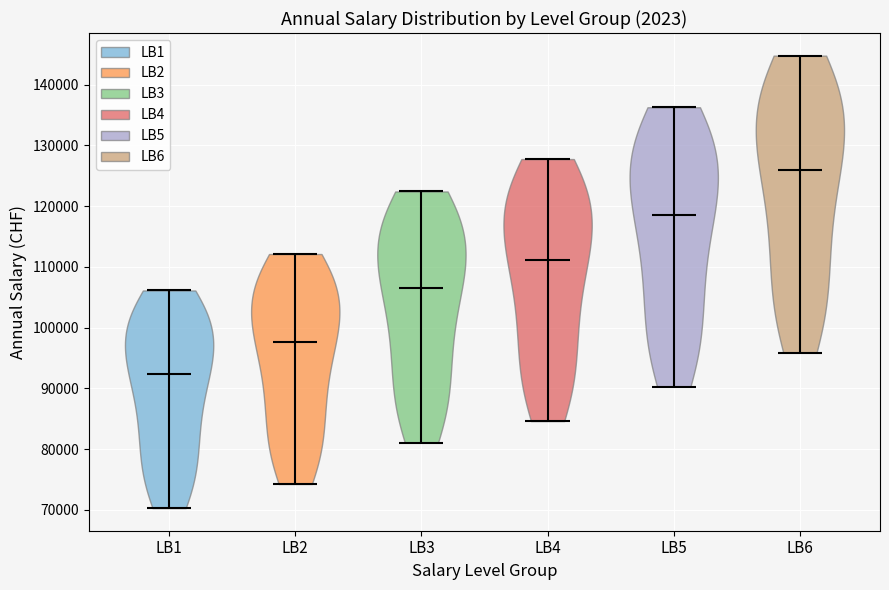

What is the lowest point the violin for LB4 reaches on the y-axis? The values are not printed on the chart, so give them approximately, as read against the axis.

85000